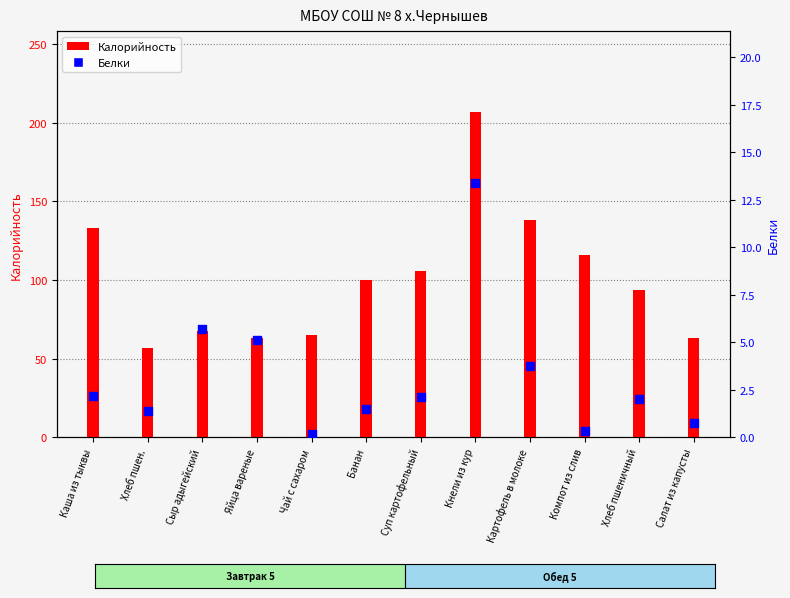

What are all the series names shown in the legend?

Калорийность, Белки